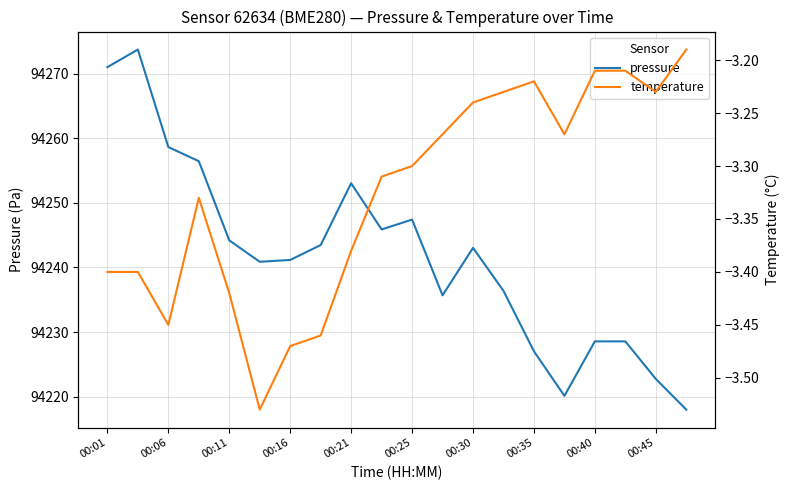

Reading left to right, list all the values displayed in this chart.

pressure: 94271.0	94273.7	94258.6	94256.4	94244.2	94240.9	94241.2	94243.5	94253.0	94245.9	94247.4	94235.7	94243.0	94236.4	94227.0	94220.1	94228.6	94228.6	94222.8	94218.0
temperature: -3.4	-3.4	-3.5	-3.3	-3.4	-3.5	-3.5	-3.5	-3.4	-3.3	-3.3	-3.3	-3.2	-3.2	-3.2	-3.3	-3.2	-3.2	-3.2	-3.2